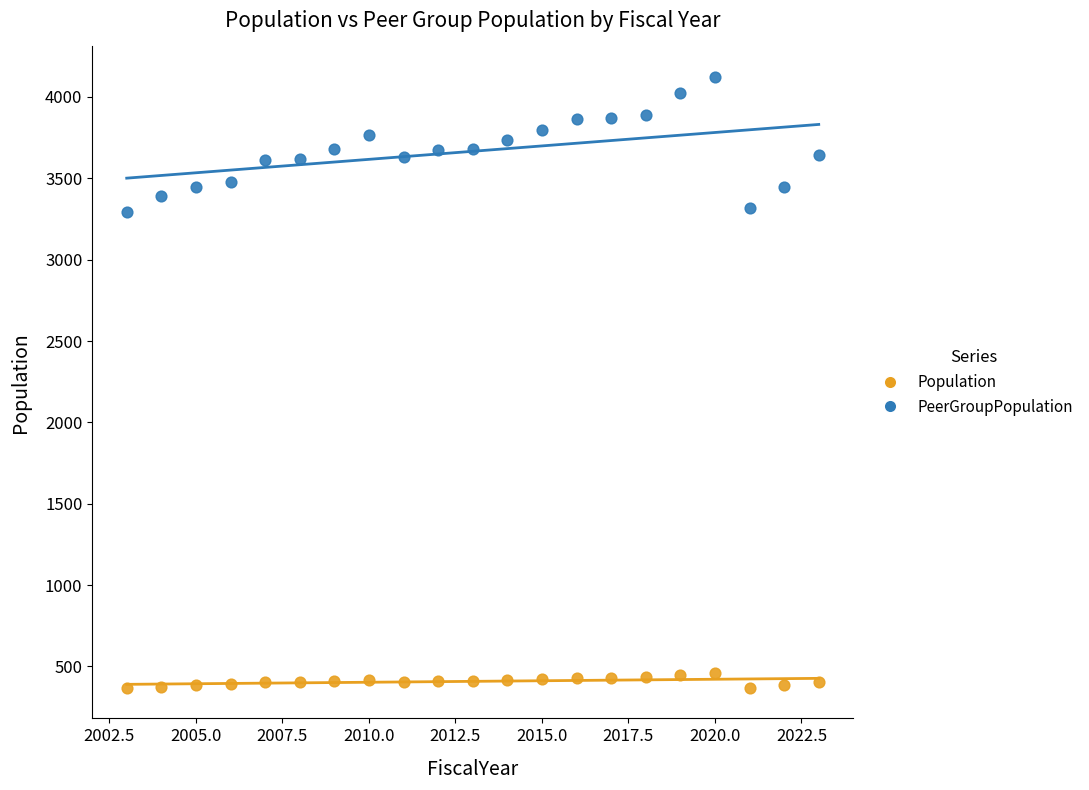

Which series contains the highest Y value?

PeerGroupPopulation